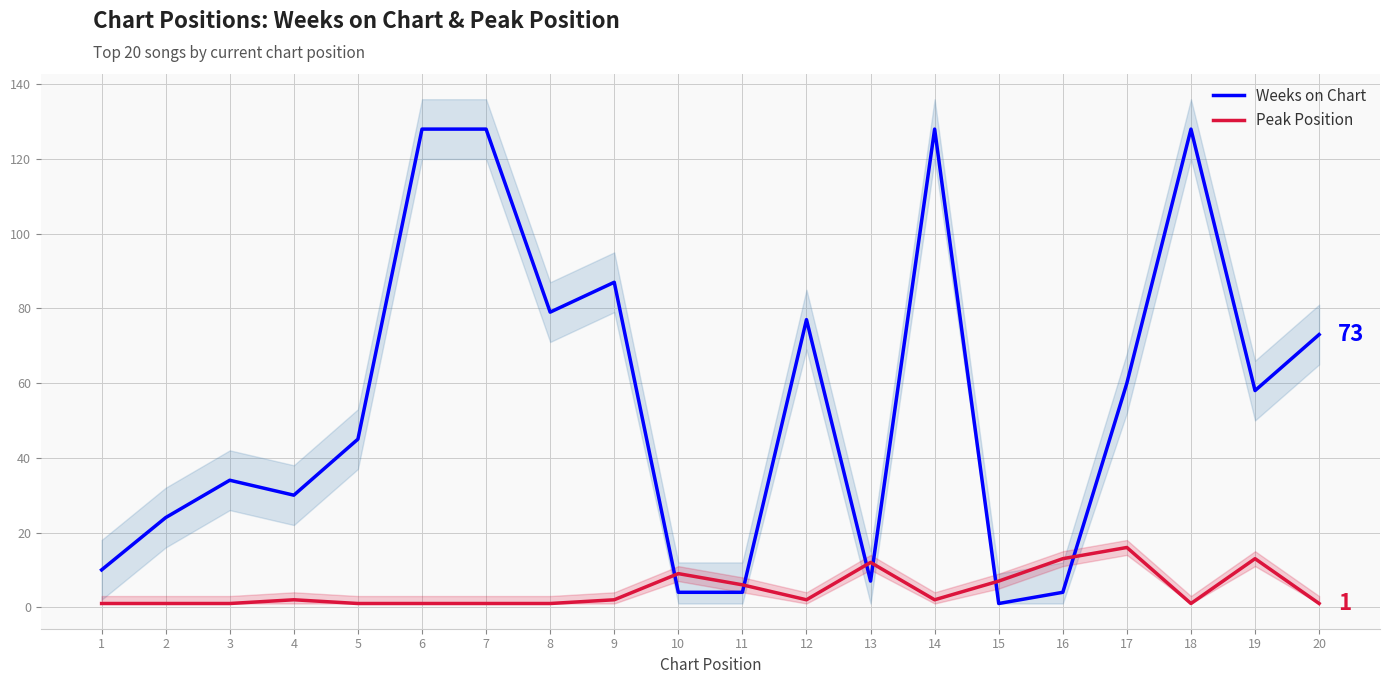

Where do Weeks on Chart and Peak Position first cross each other?

9 and 10